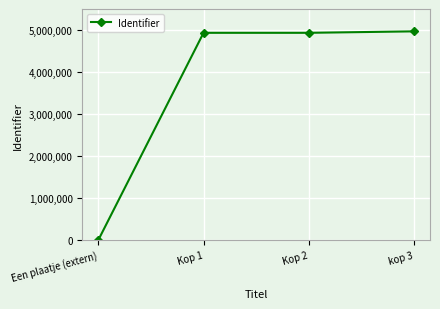

Approximately how many times larger is the value at Kop 1 compared to kop 3?

1.0